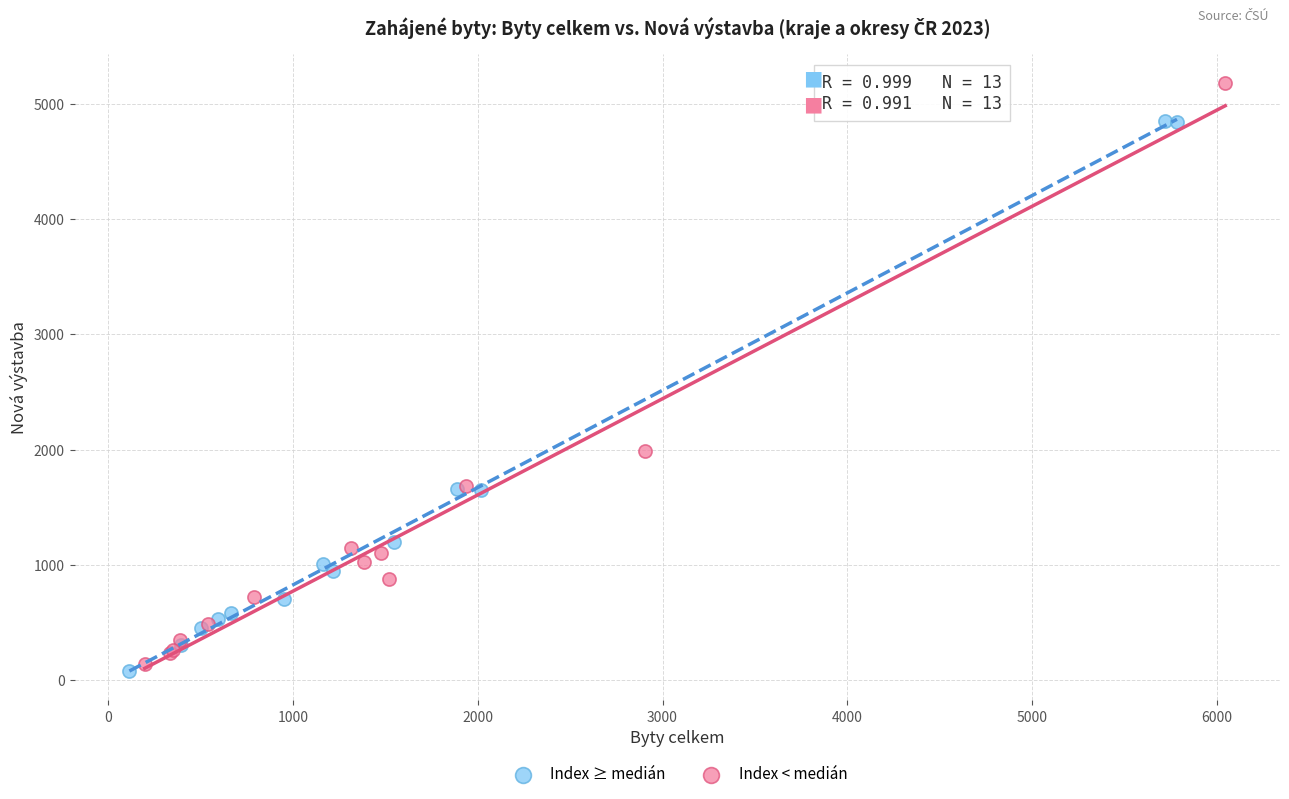

Which series has the largest Y range (max minus min)?

Index < medián